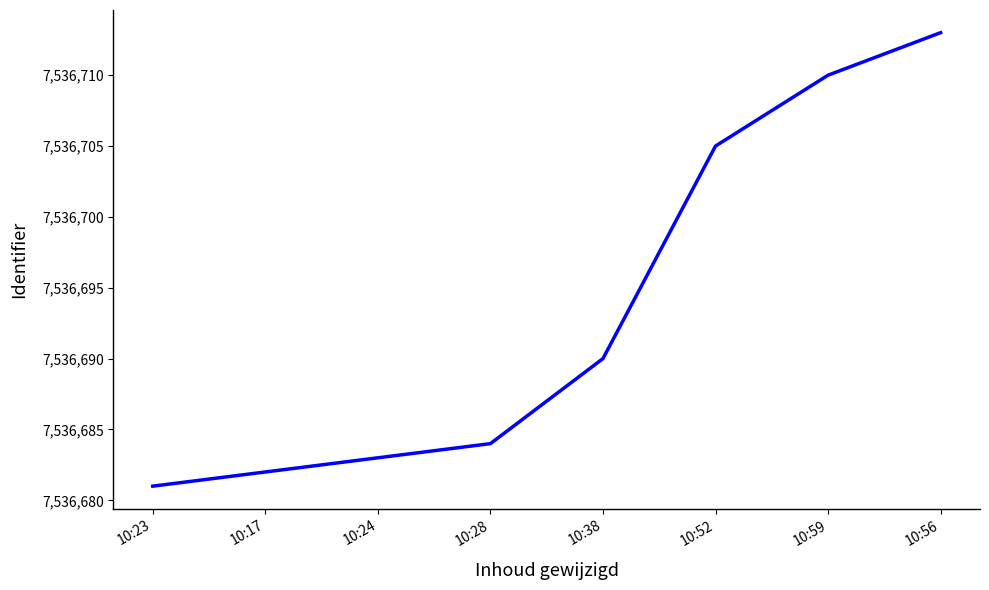

Reading left to right, what are all the values shown in this chart?

10:23=7536681	10:17=7536682	10:24=7536683	10:28=7536684	10:38=7536690	10:52=7536705	10:59=7536710	10:56=7536713